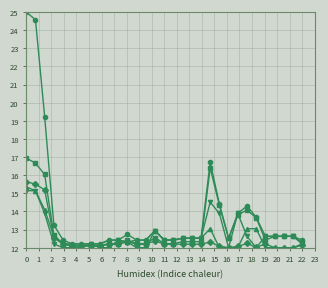

What is the smallest value displayed?

12.0